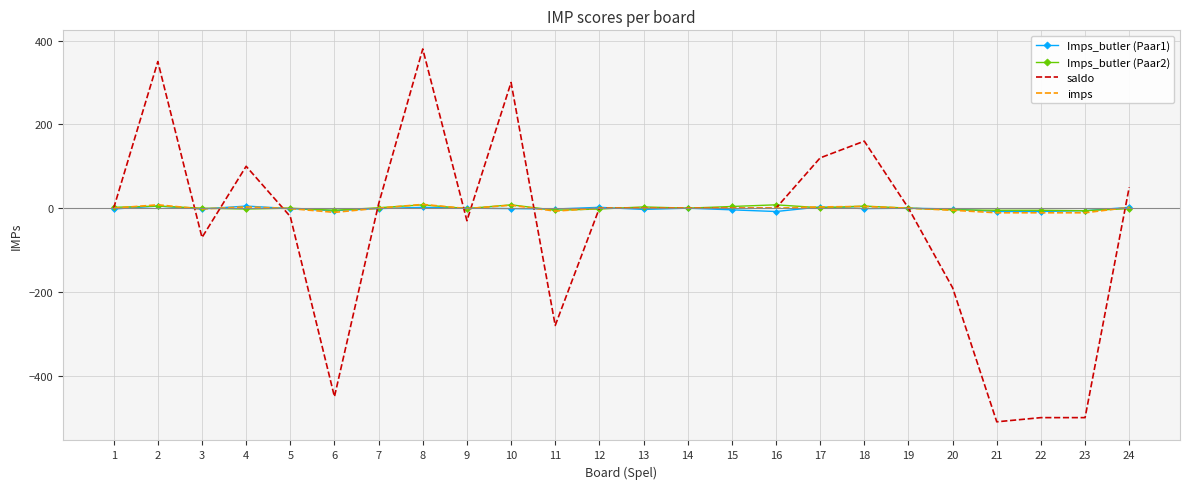

The imps series shows 3 at 4. True or false?

True